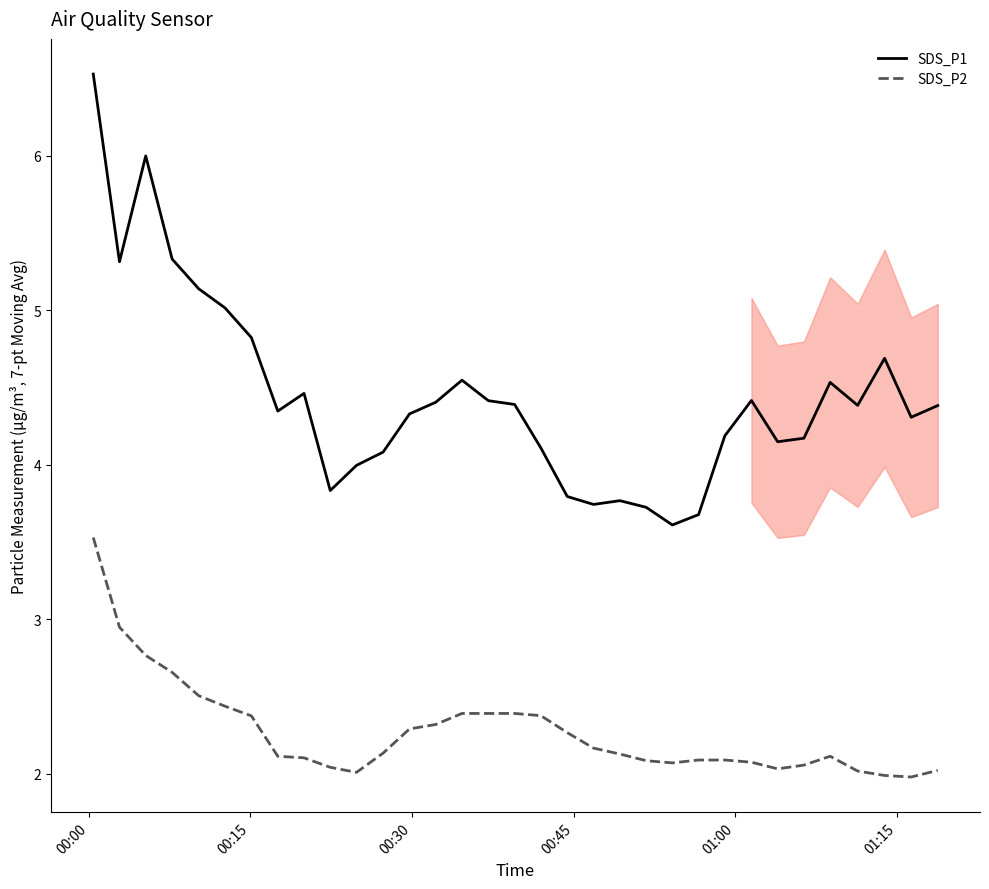

True or false: SDS_P2 and SDS_P1 intersect in this chart.

False